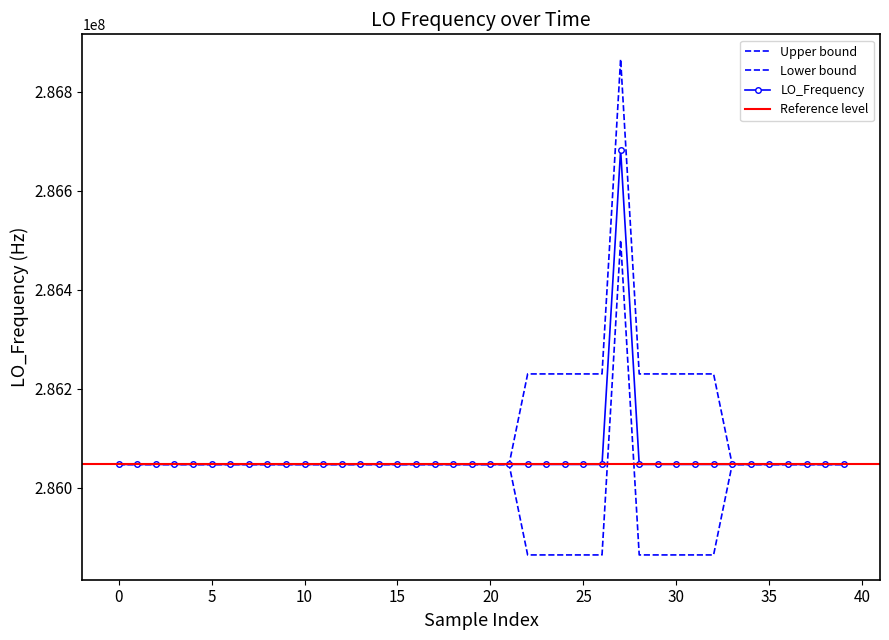

How many points are lower than both their immediate neighbors (excluding endpoints)?

6